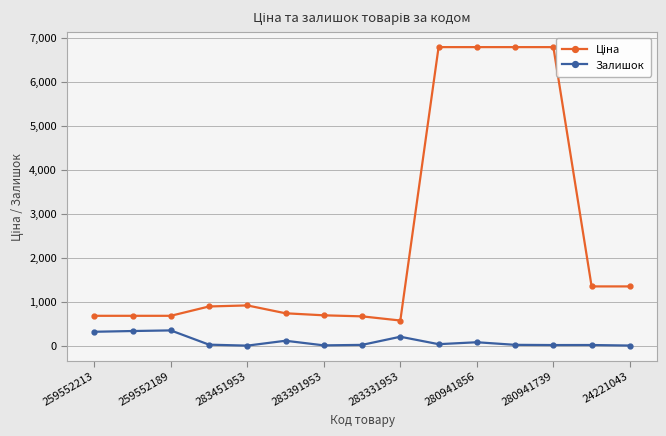

How many data points does each series have?

15